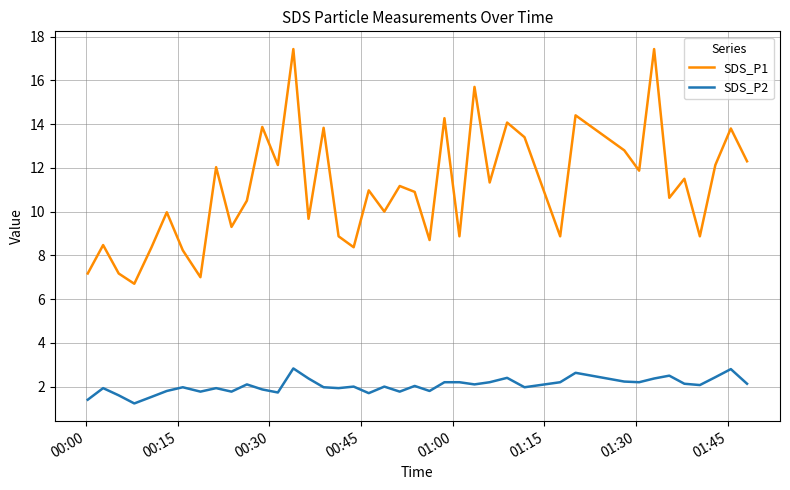

True or false: SDS_P1 and SDS_P2 cross at least once.

False